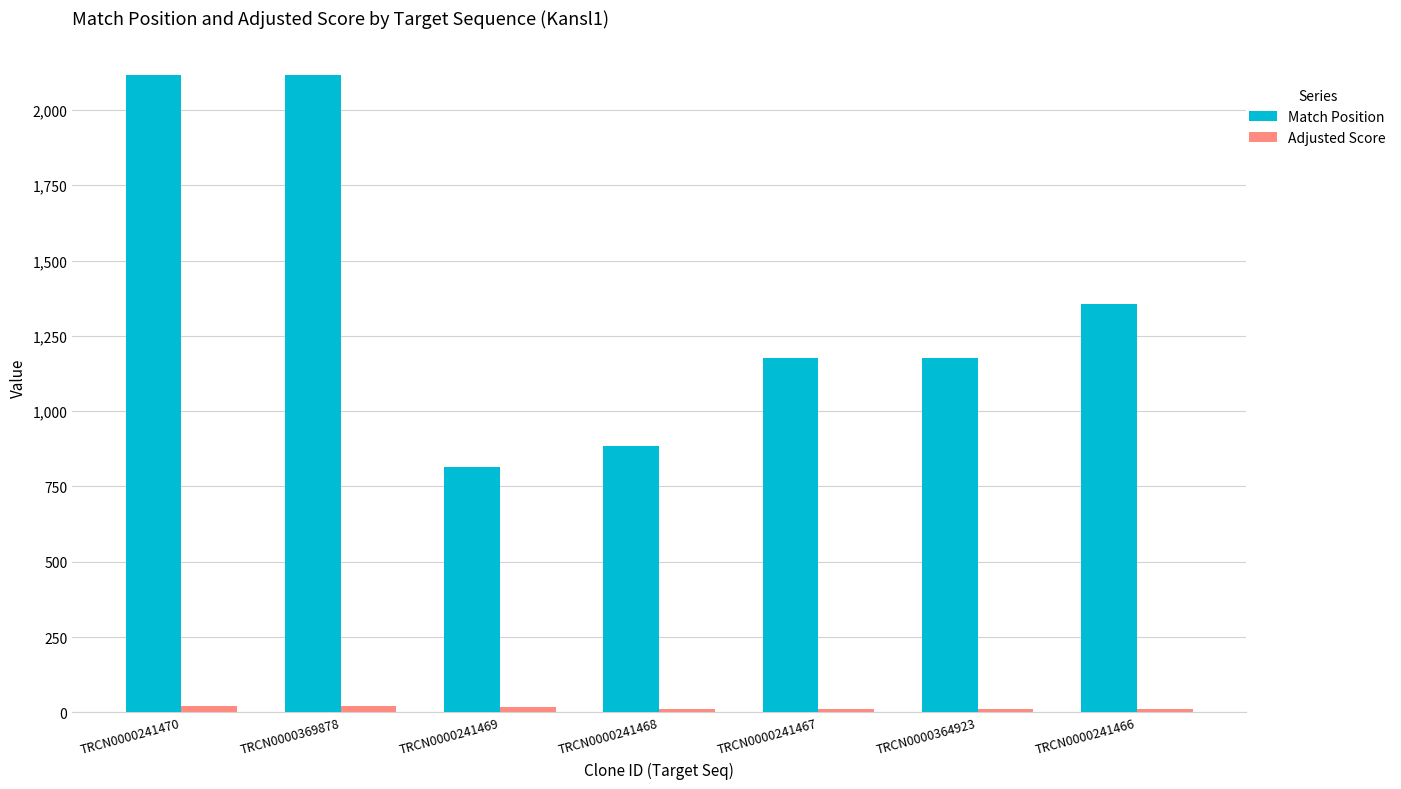

The Match Position series shows 1253.6 at TRCN0000241469. True or false?

False